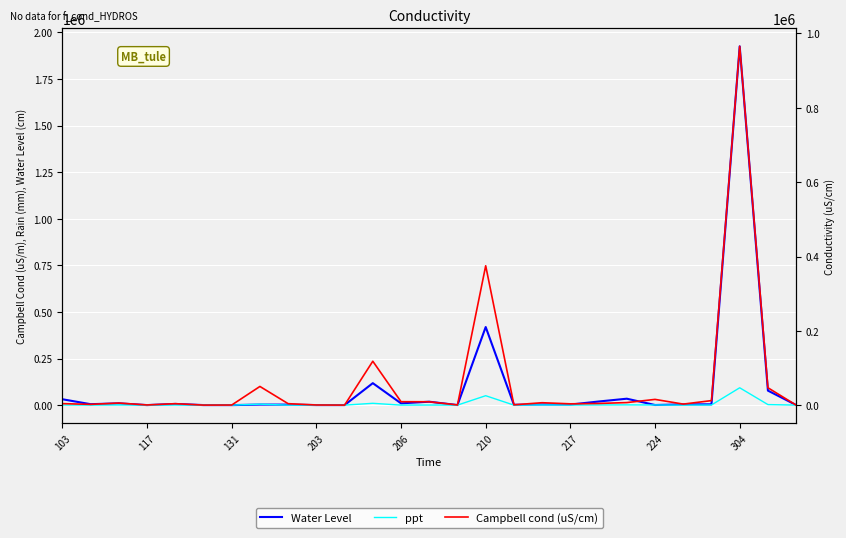

Reading left to right, extract all data points from this chart.

Water Level: 31456	4974	9391	95	6319	168	15	2862	2598	243	150	117780	9462	18218	264	418894	1769	3540	2933	19288	34372	585	3967	4182	1924878	77749	364
ppt: 601	0	613	0	359	225	0	4876	0	0	0	9656	0	372	0	50422	0	948	229	766	1152	723	0	735	92987	2849	0
Campbell cond (uS/cm): 4184	2214	5745	593	4036	225	374	50416	4070	498	225	118261	9378	9244	615	375082	982	6629	3649	4634	7029	15586	2926	12310	965496	46921	215